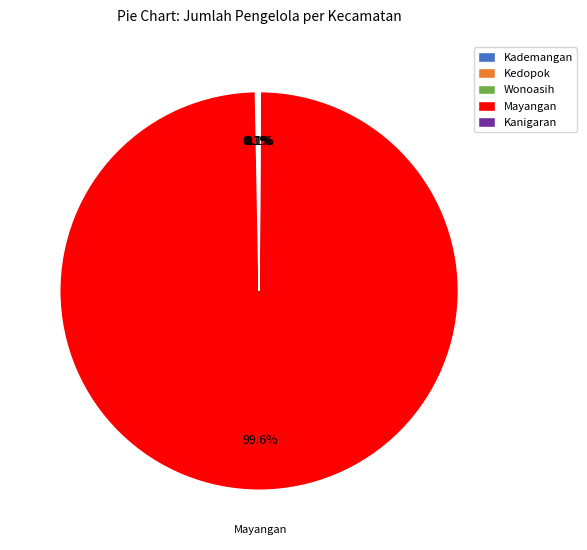

Which slice represents more than half of the pie?

Mayangan